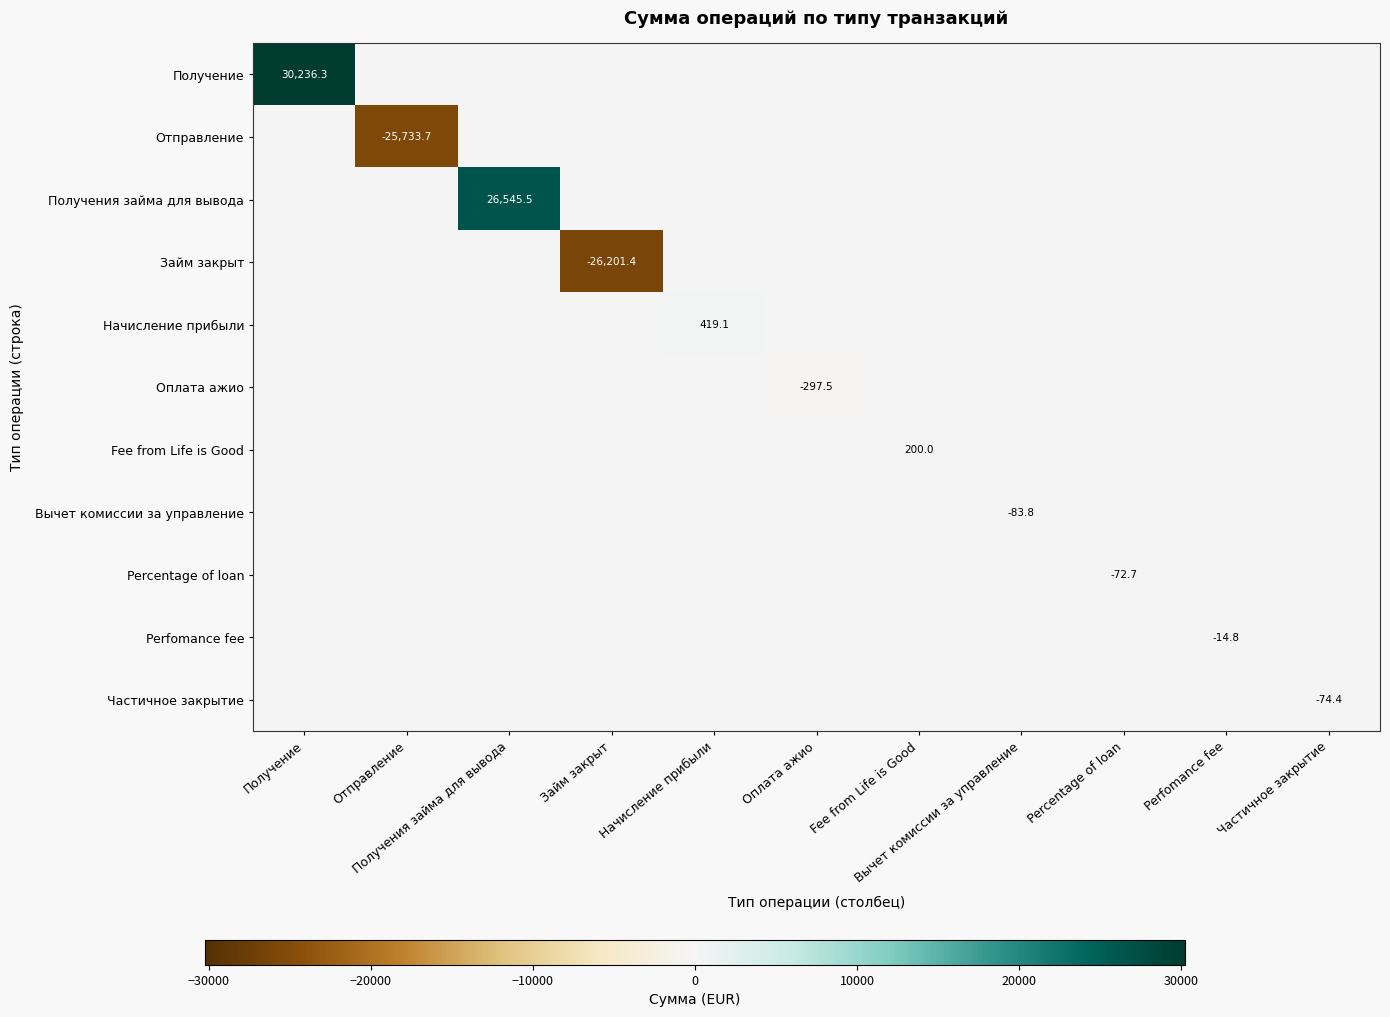

At which label does Вычет комиссии за управление reach its minimum?

Вычет комиссии за управление